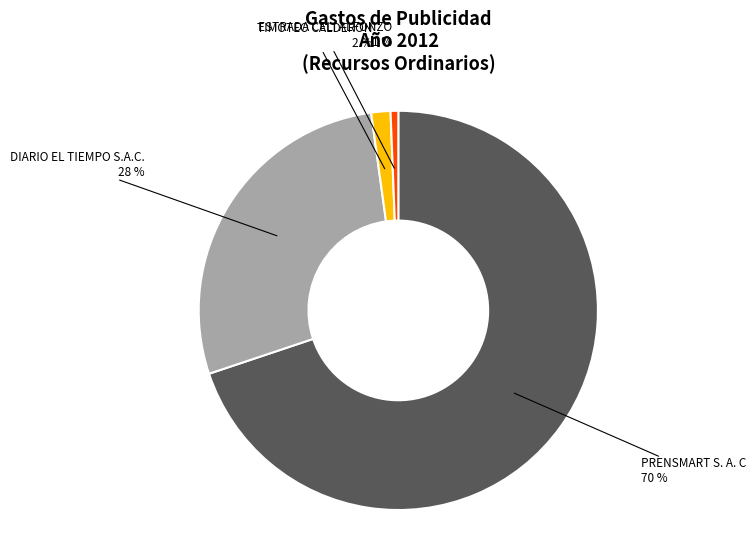

Rank the categories by value from highest to lowest.

PRENSMART S. A. C, DIARIO EL TIEMPO S.A.C., TIMOTEO CALDERON, ESTRADA CELI ALFONZO